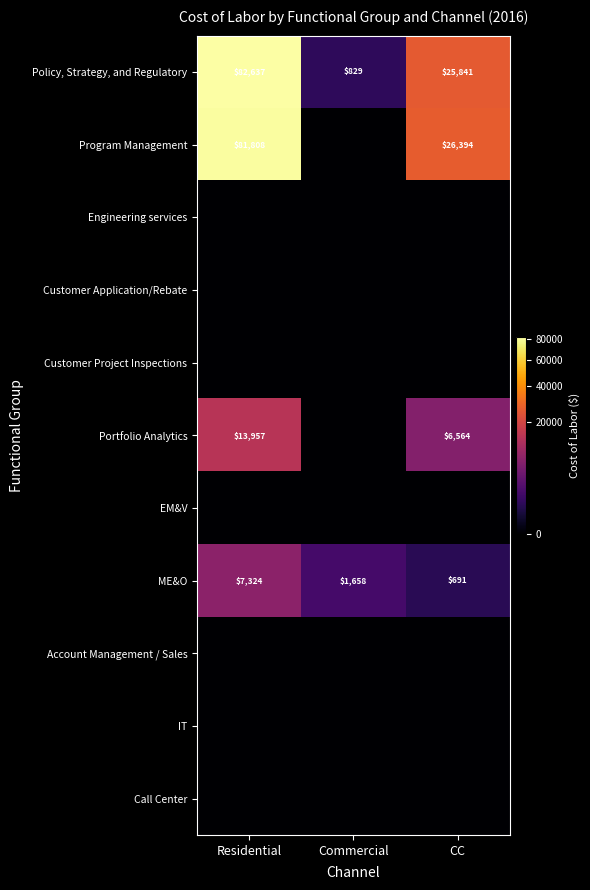

The value of ME&O at Residential is 7324. True or false?

True